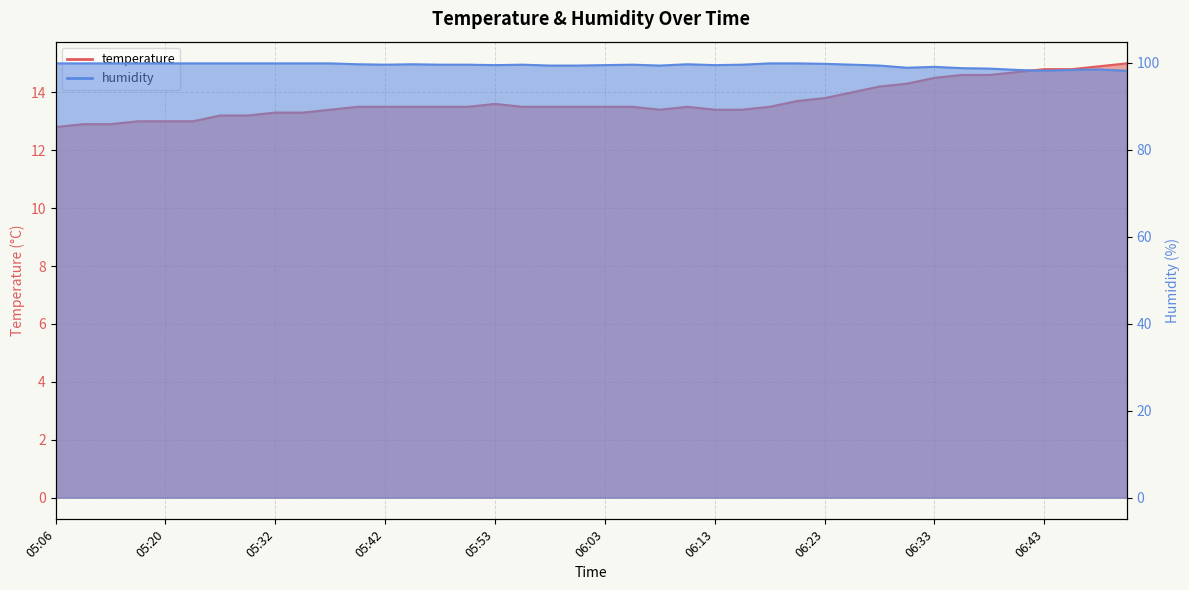

What is the minimum value shown in the chart?

12.8